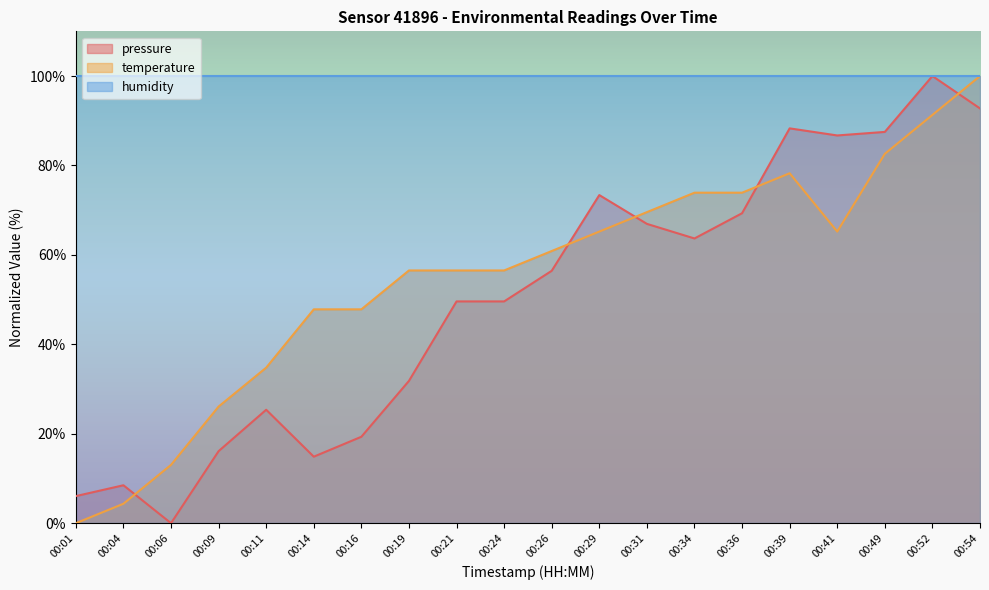

How many interior local valleys does the temperature series have?

1